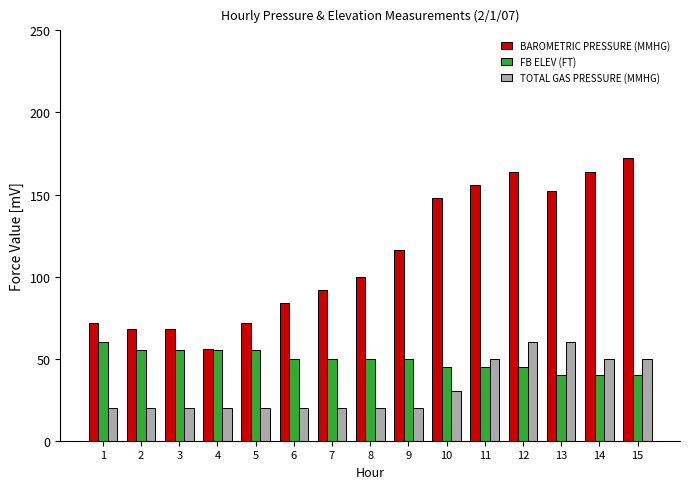

List the series in order of their overall mean, lowest first.

TOTAL GAS PRESSURE (MMHG), FB ELEV (FT), BAROMETRIC PRESSURE (MMHG)